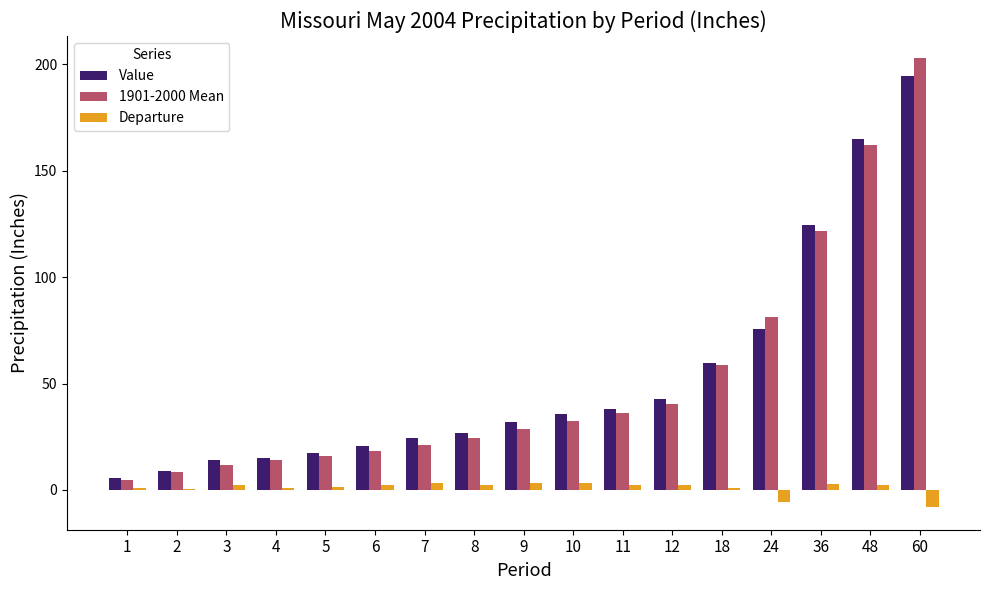

How many distinct data groups are displayed?

3